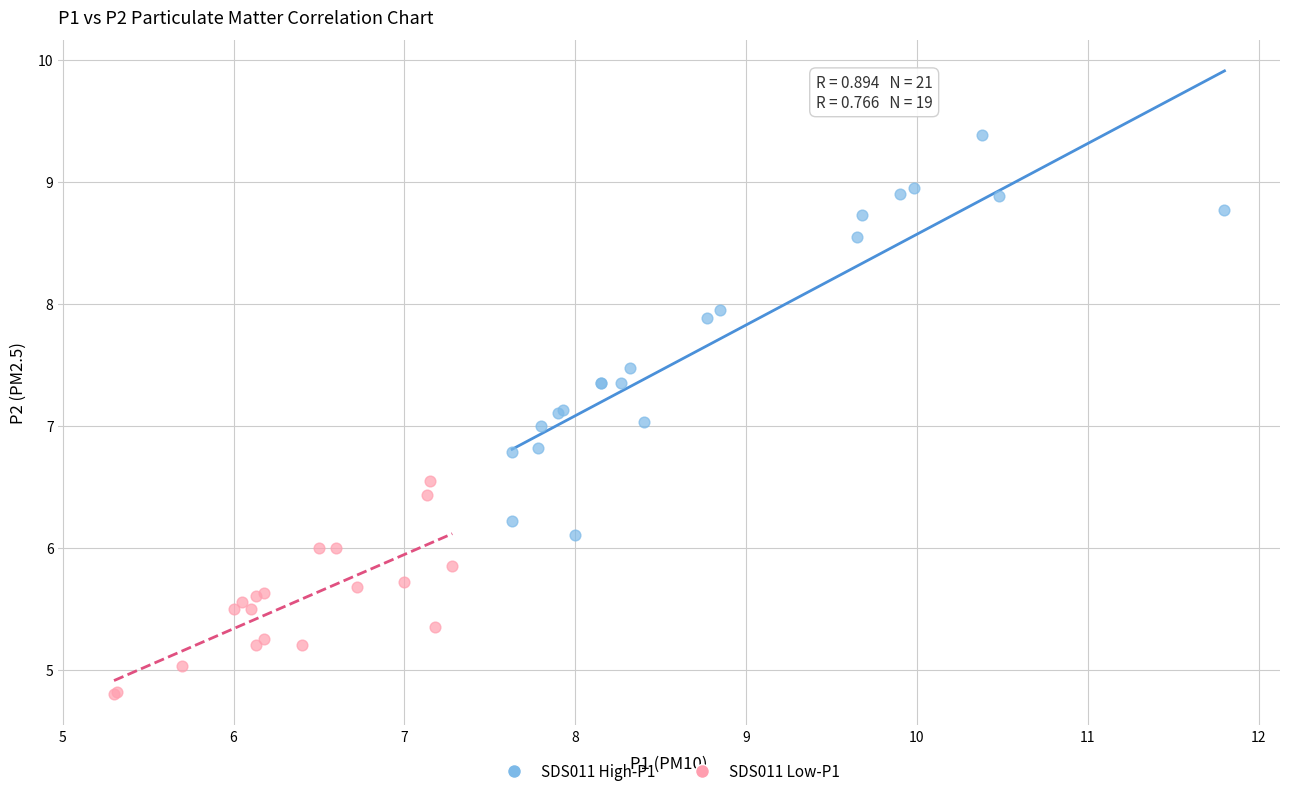

Which series reaches the maximum Y coordinate?

SDS011 High-P1